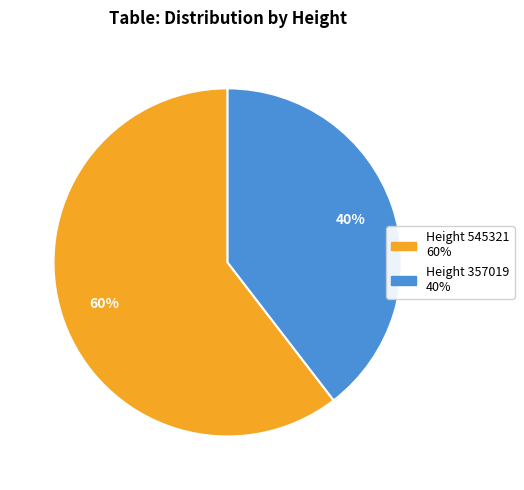

To the nearest percent, what is the average slice percentage?

50%